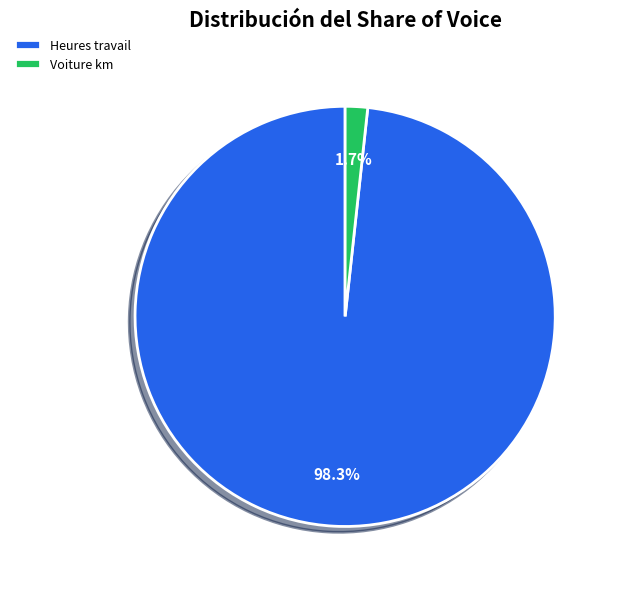

What is the majority slice?

Heures travail